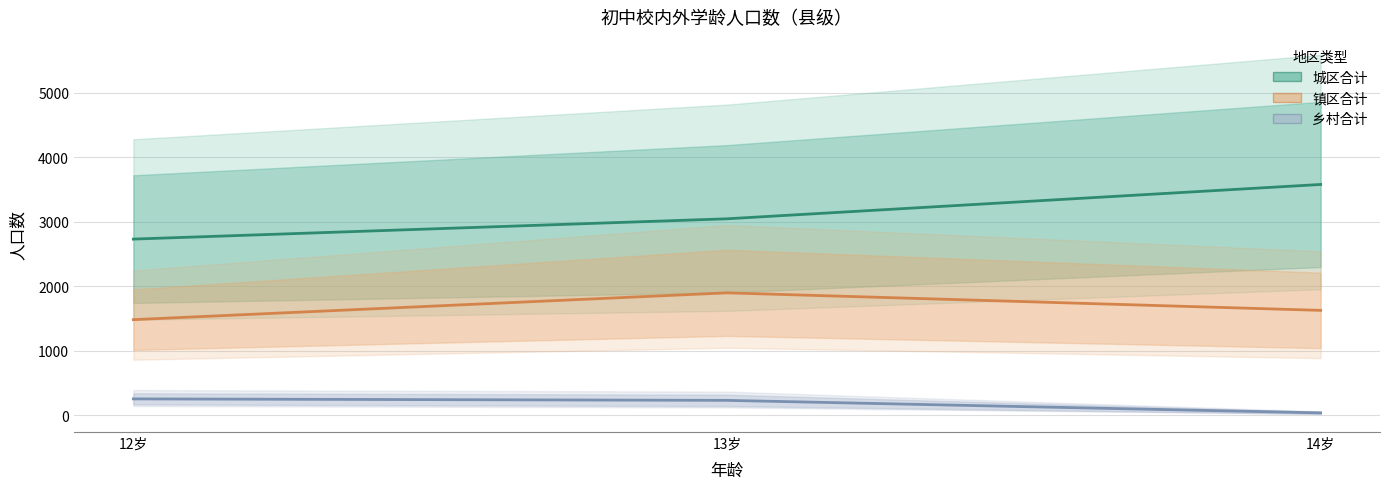

Between 12岁 and 14岁, which is larger?

14岁